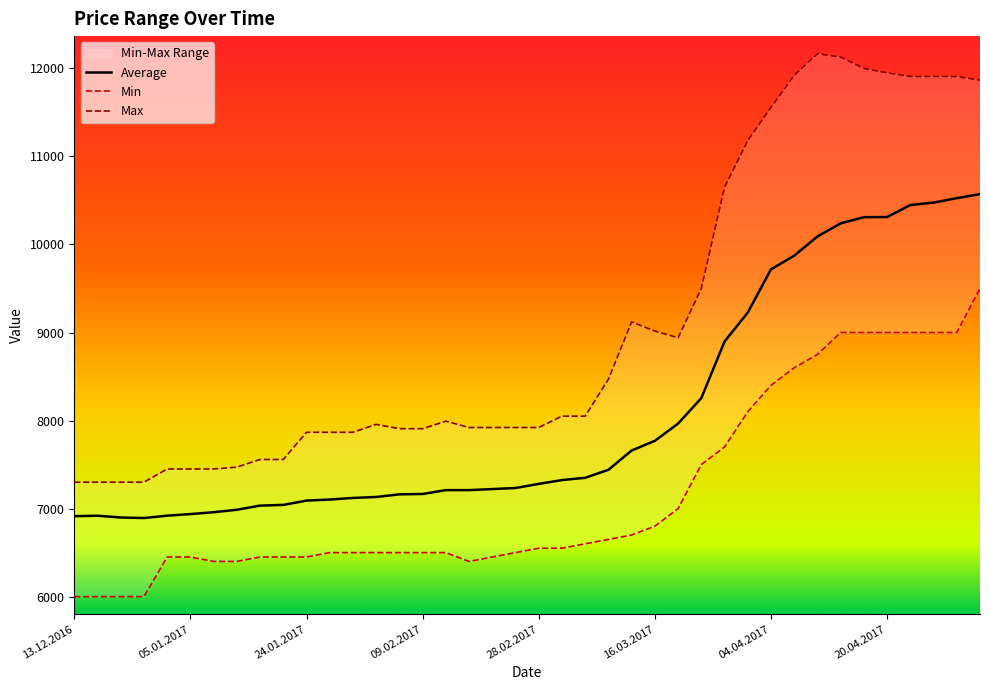

At which label does Average first exceed 7281?

02.03.2017